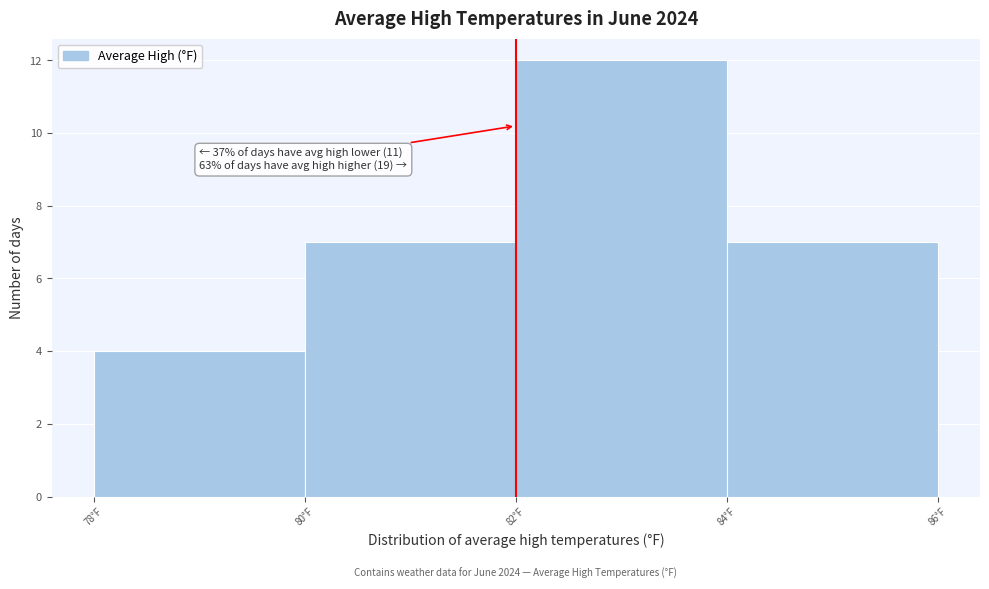

Over which range of the x-axis is the bar tallest?

82 to 84